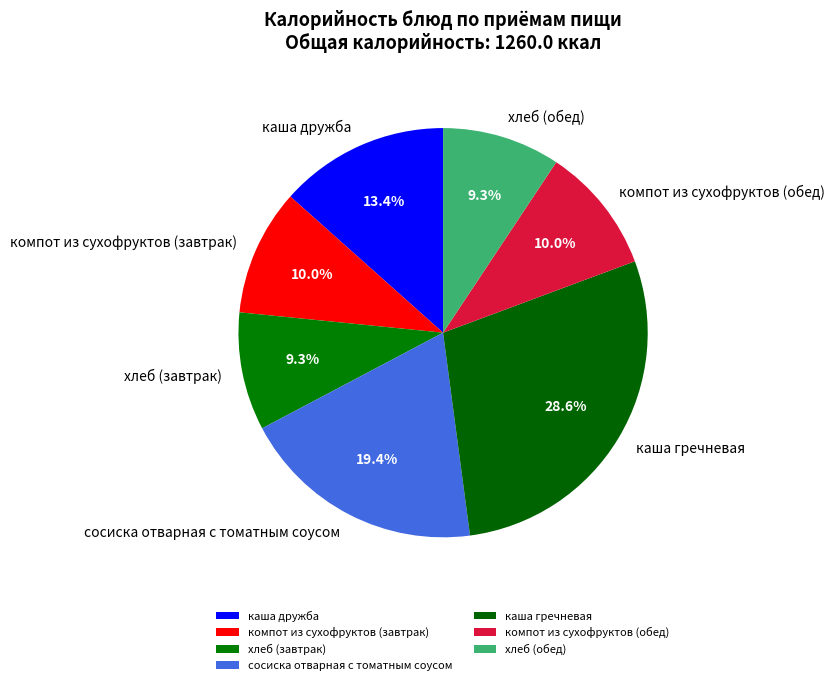

Does any single category account for the majority?

No